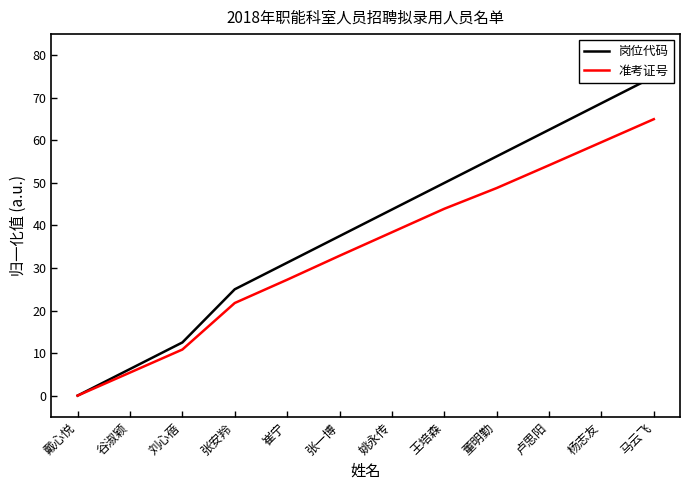

True or false: 准考证号 has more than 2 points higher than both neighbors.

False